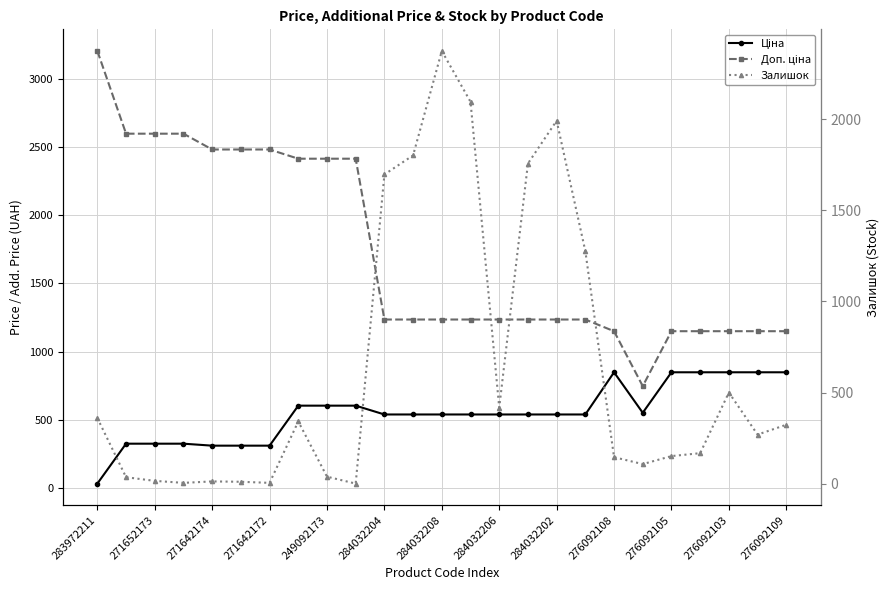

Which series has the largest total across all categories?

Доп. ціна